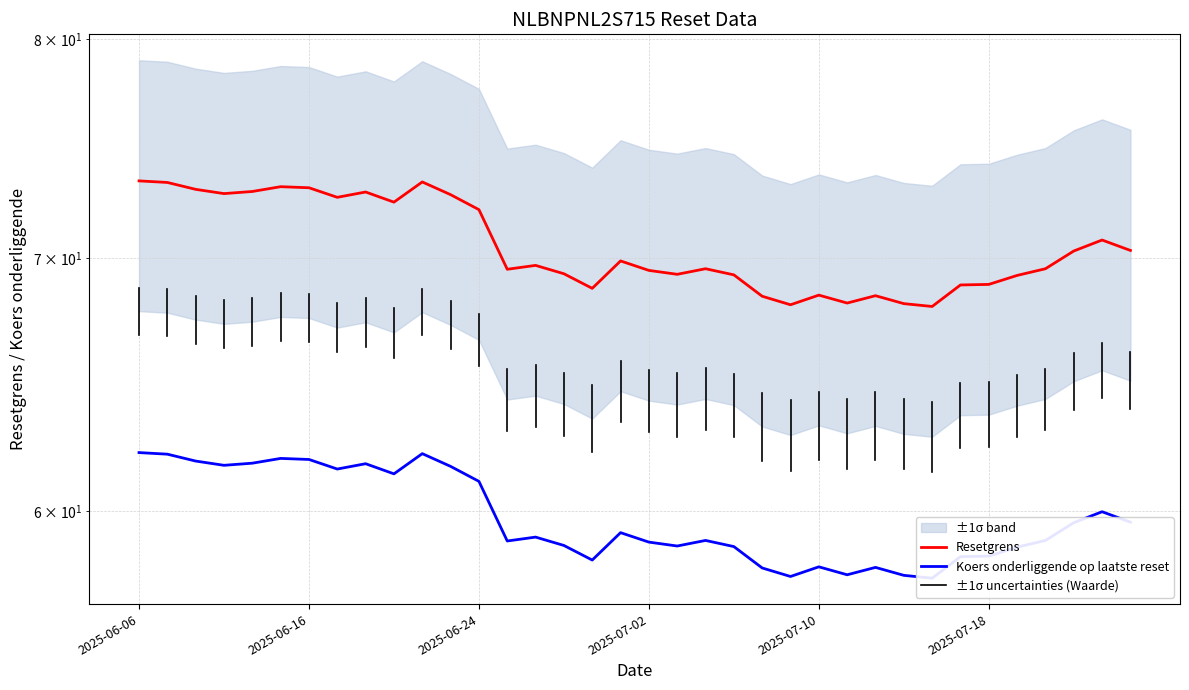

What position from the left is 2025-06-24?

13